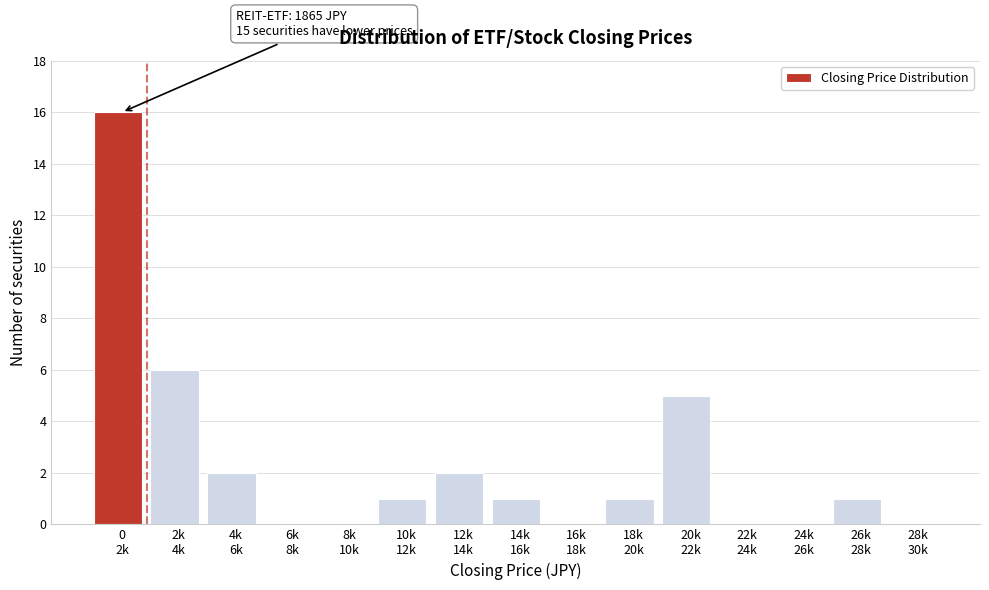

What is the greatest value displayed?

16